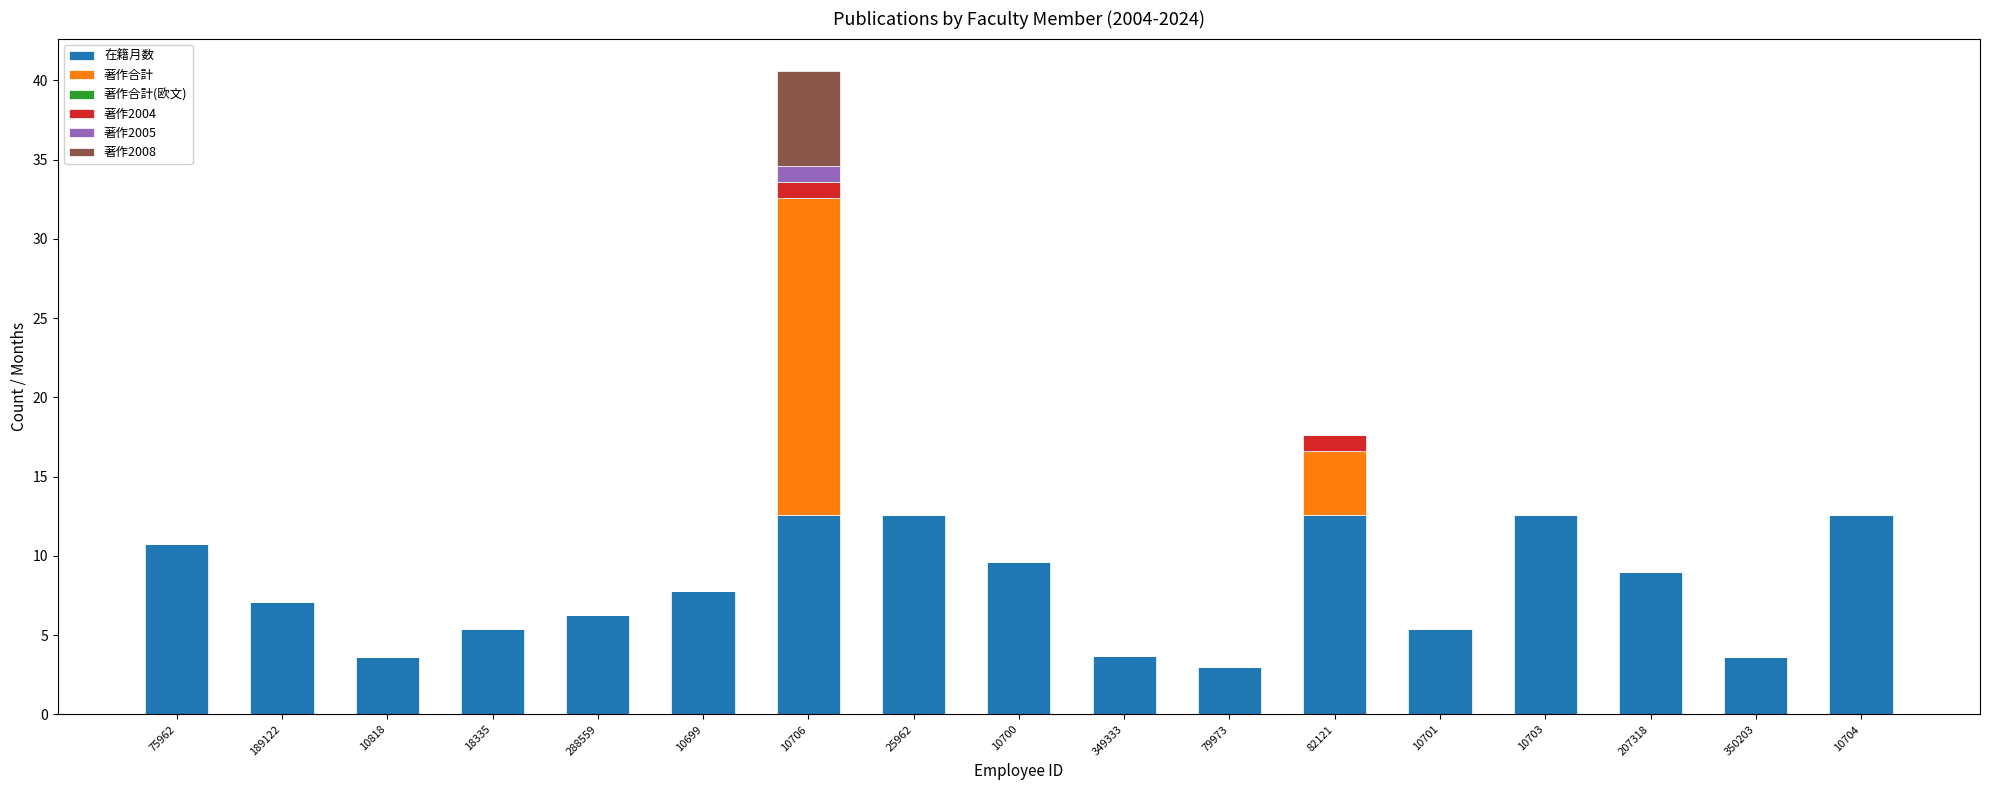

The value of 在籍月数 at 10700 is 9.6. True or false?

True